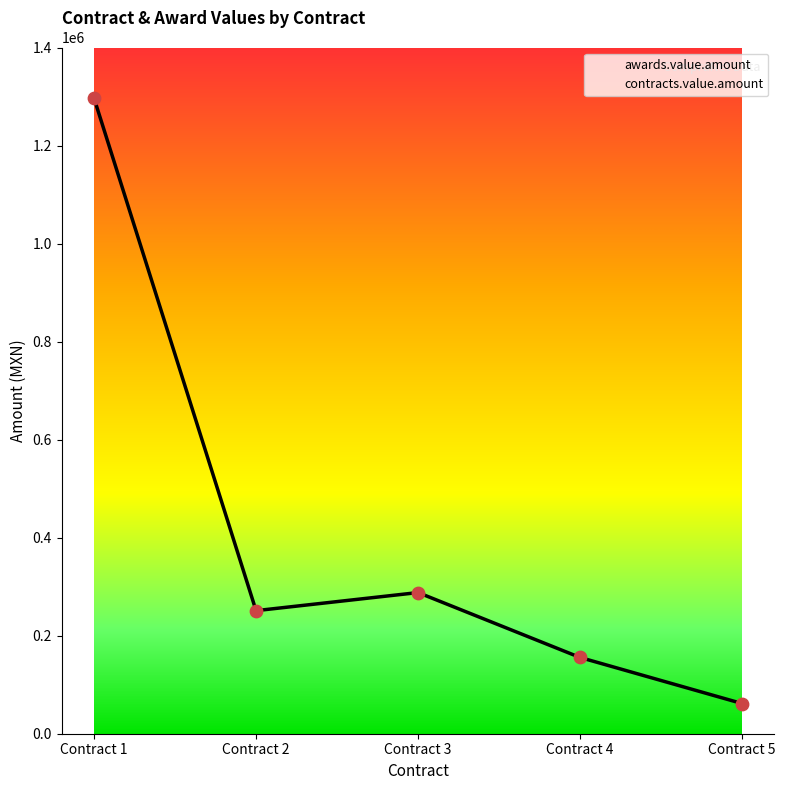

What are all the series names shown in the legend?

awards.value.amount, contracts.value.amount